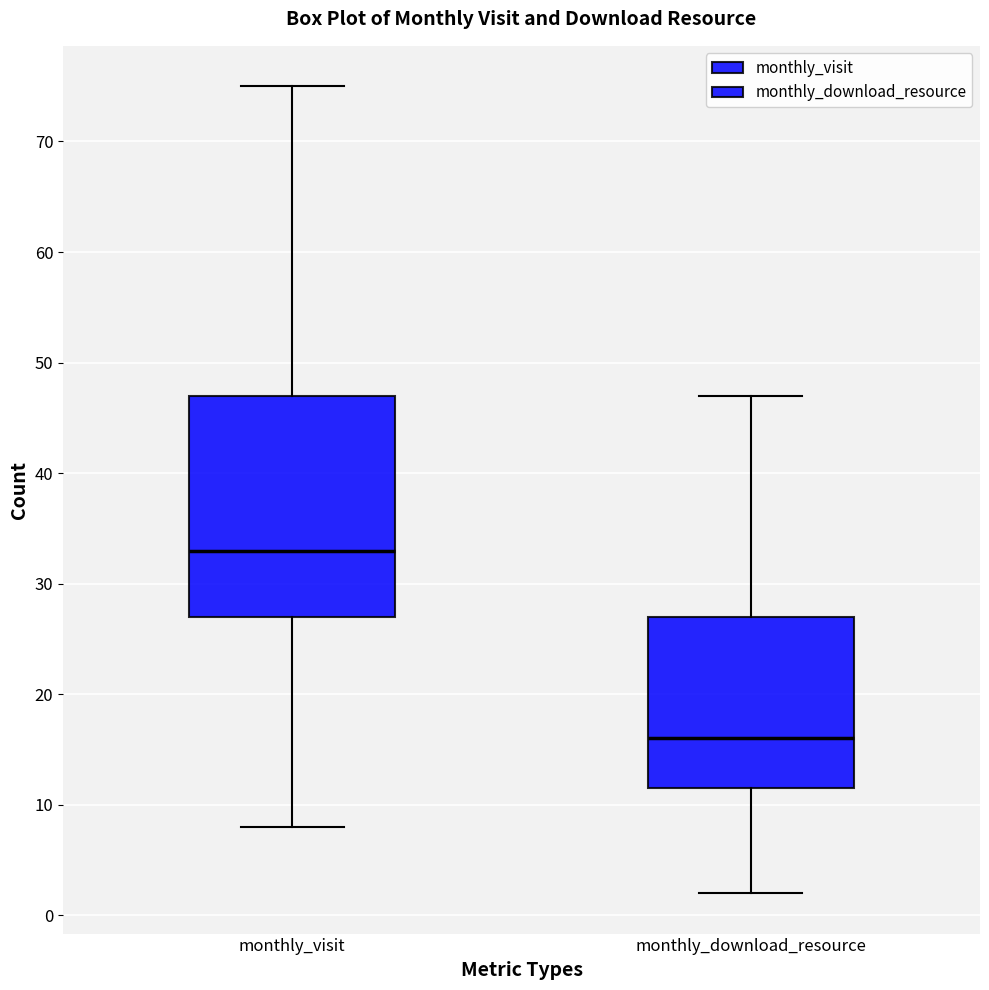

Reading left to right, read every box against the y-axis: the position of its median line, the range the box covers, and the ends of its whiskers. The values are not printed on the chart, so give them approximately, as read against the axis.

monthly_visit: median 33, box 27 to 47, whiskers 8 to 75
monthly_download_resource: median 16, box 12 to 27, whiskers 2 to 47